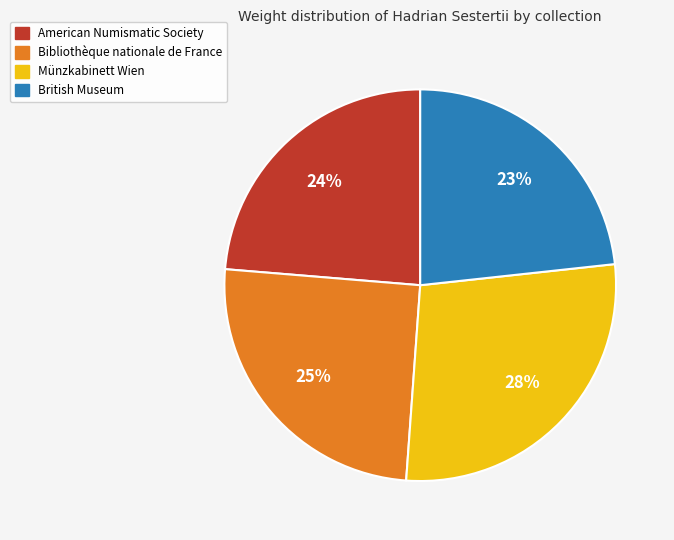

Which has a higher value, British Museum or Münzkabinett Wien?

Münzkabinett Wien